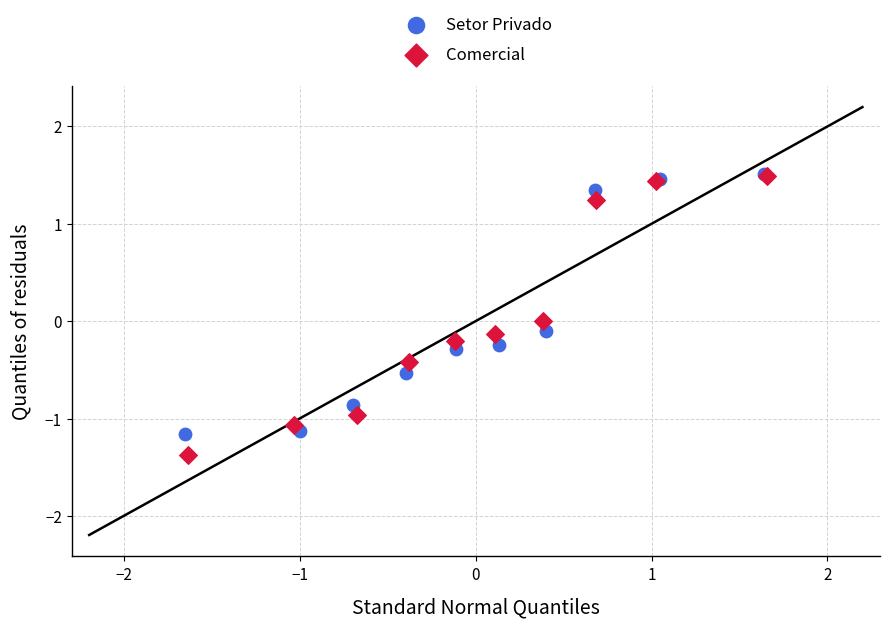

What are all the series names shown in the legend?

Setor Privado, Comercial